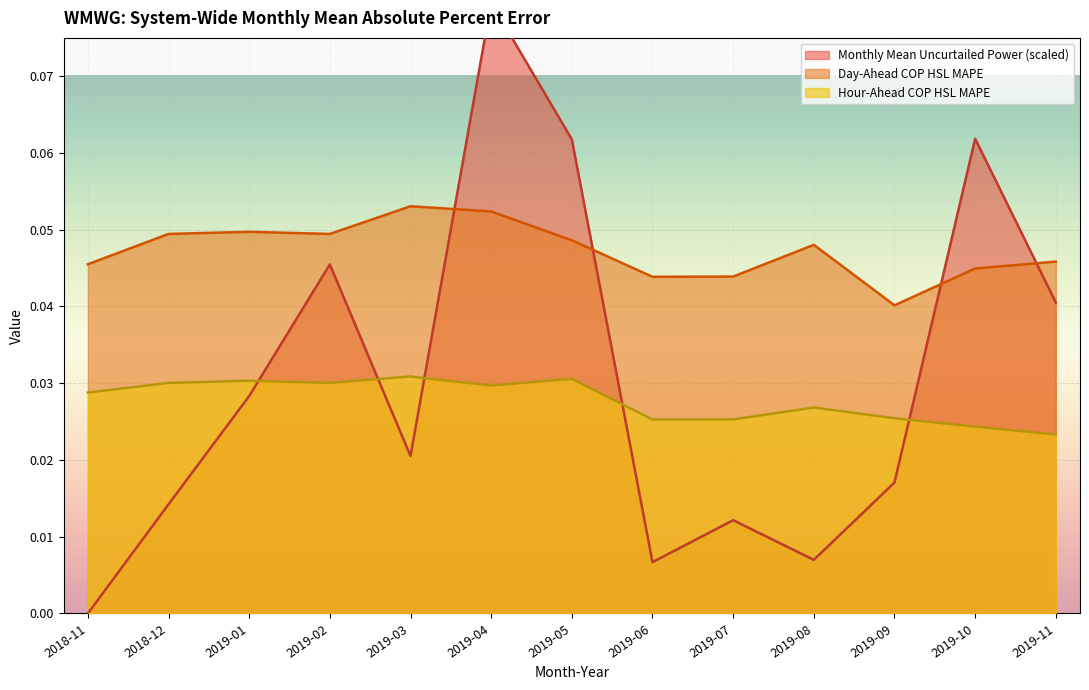

In Day-Ahead COP HSL MAPE, how many points are lower than both neighbors (excluding endpoints)?

3